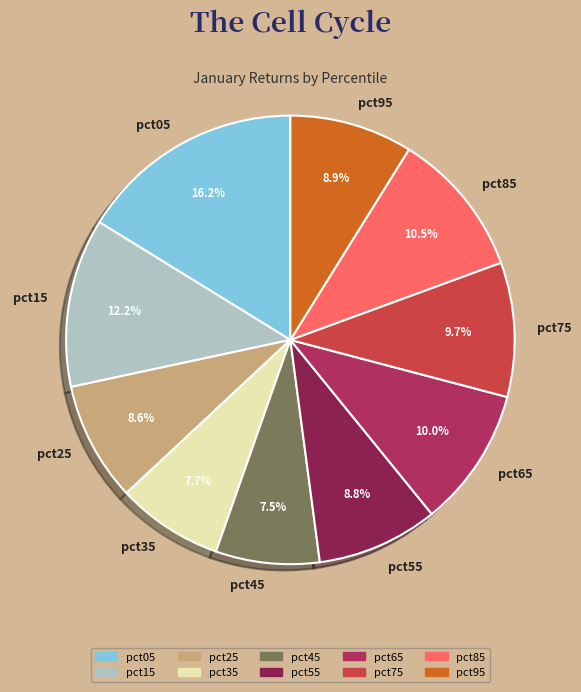

True or false: pct45 accounts for 15% of the total.

False